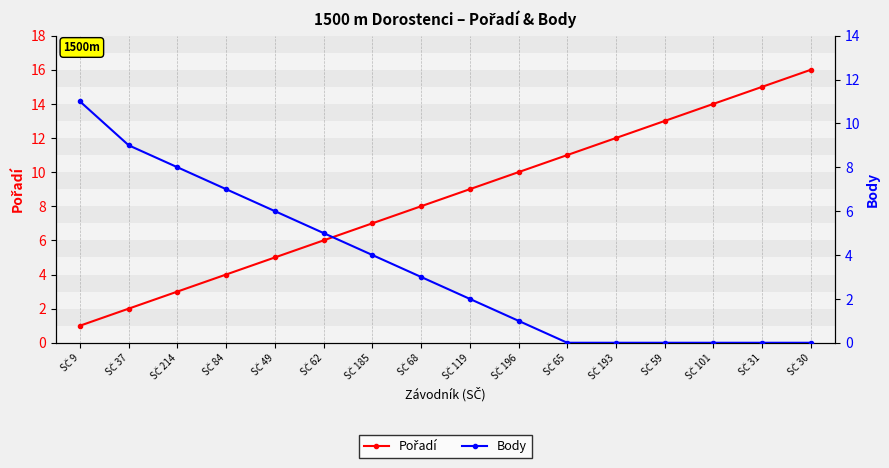

How many lines are shown in the chart?

2